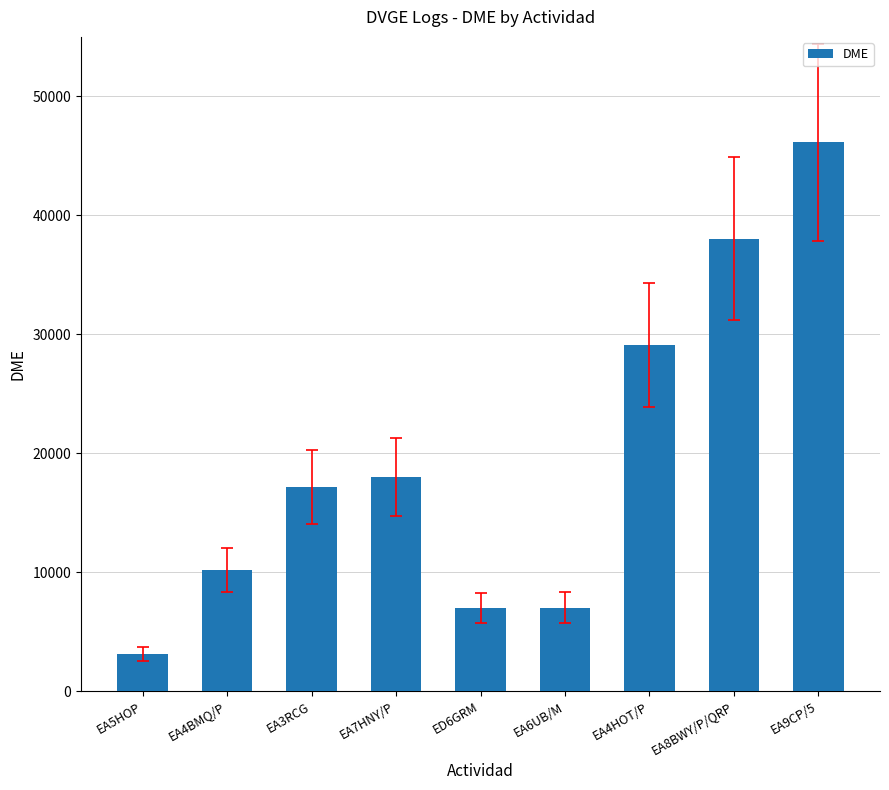

Which category has the highest value across all series?

EA9CP/5